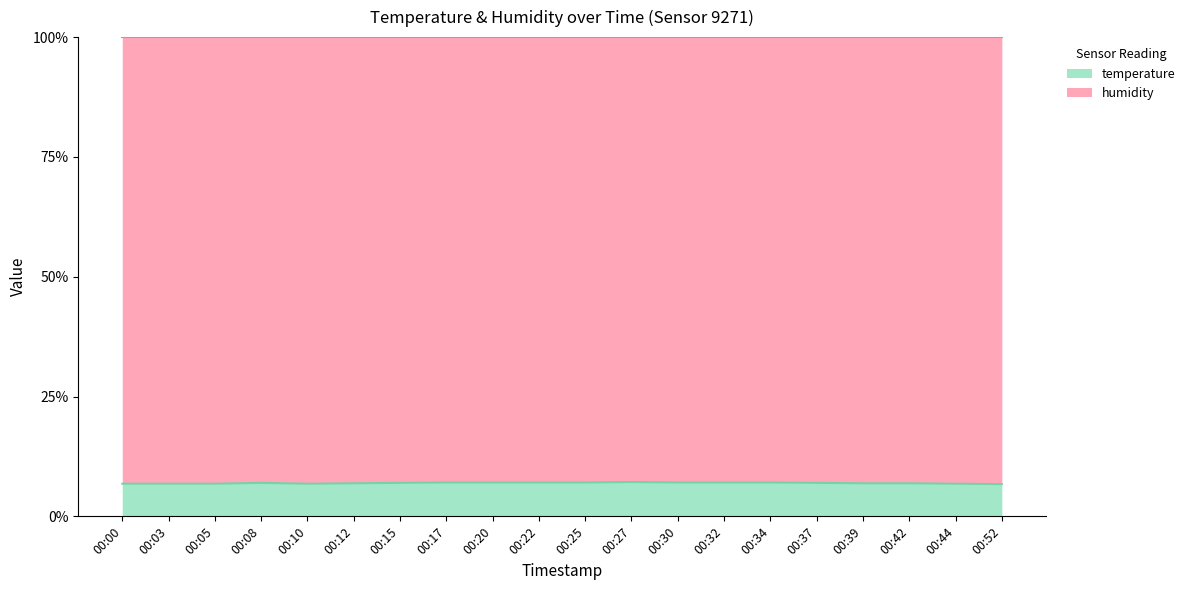

What is the approximate value at 00:39?

6.9